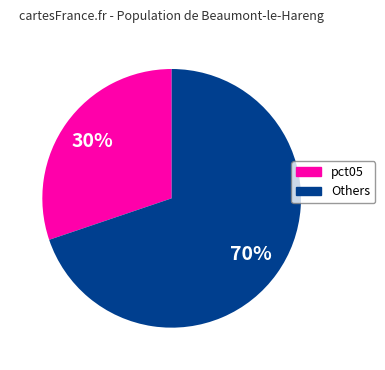

Does any single category account for the majority?

Yes